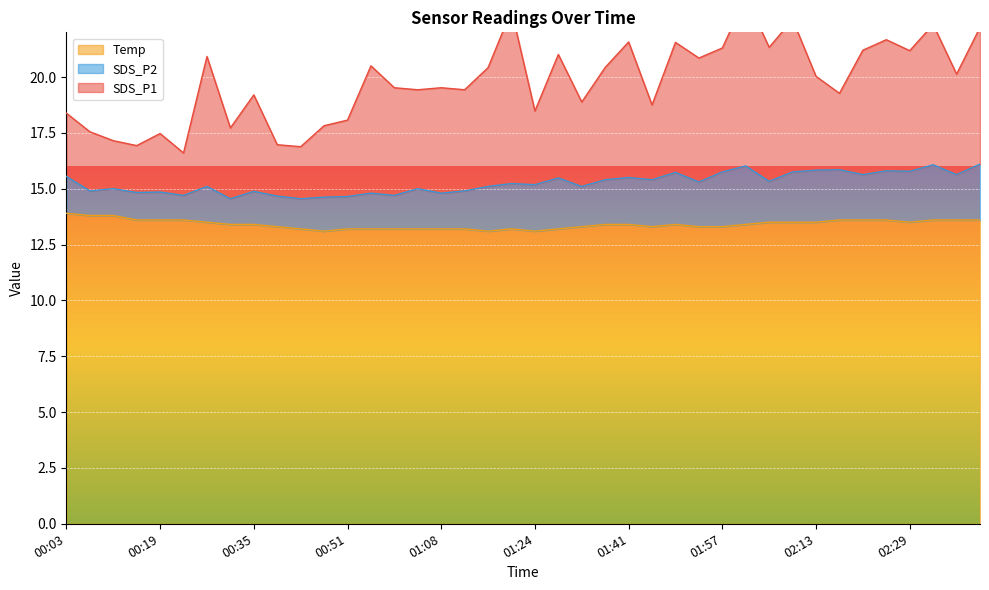

Which category has the lowest value across all series?

00:47